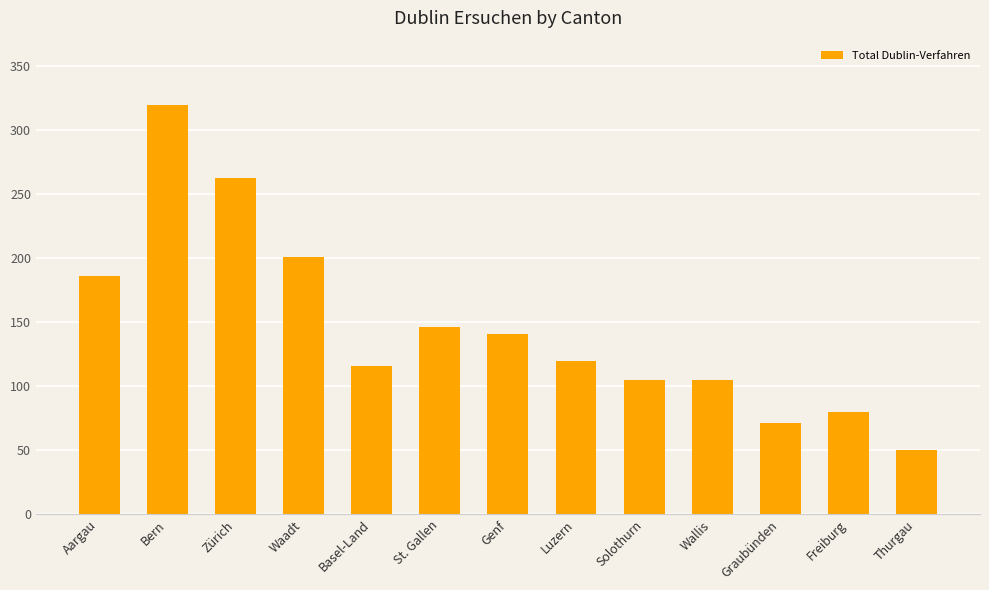

Reading left to right, extract all data points from this chart.

186	320	263	201	116	146	141	120	105	105	71	80	50